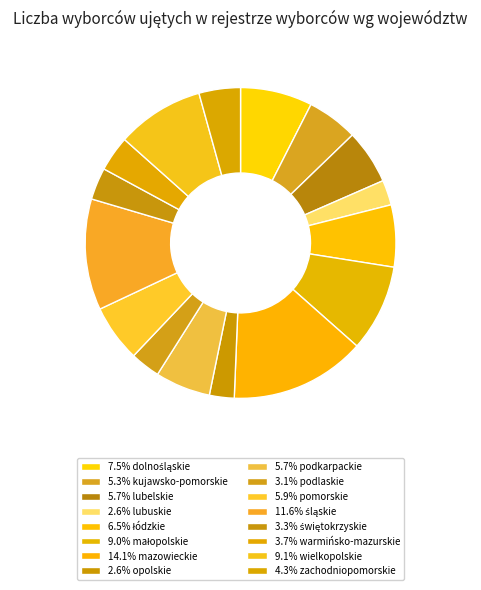

How many segments does this pie chart have?

16